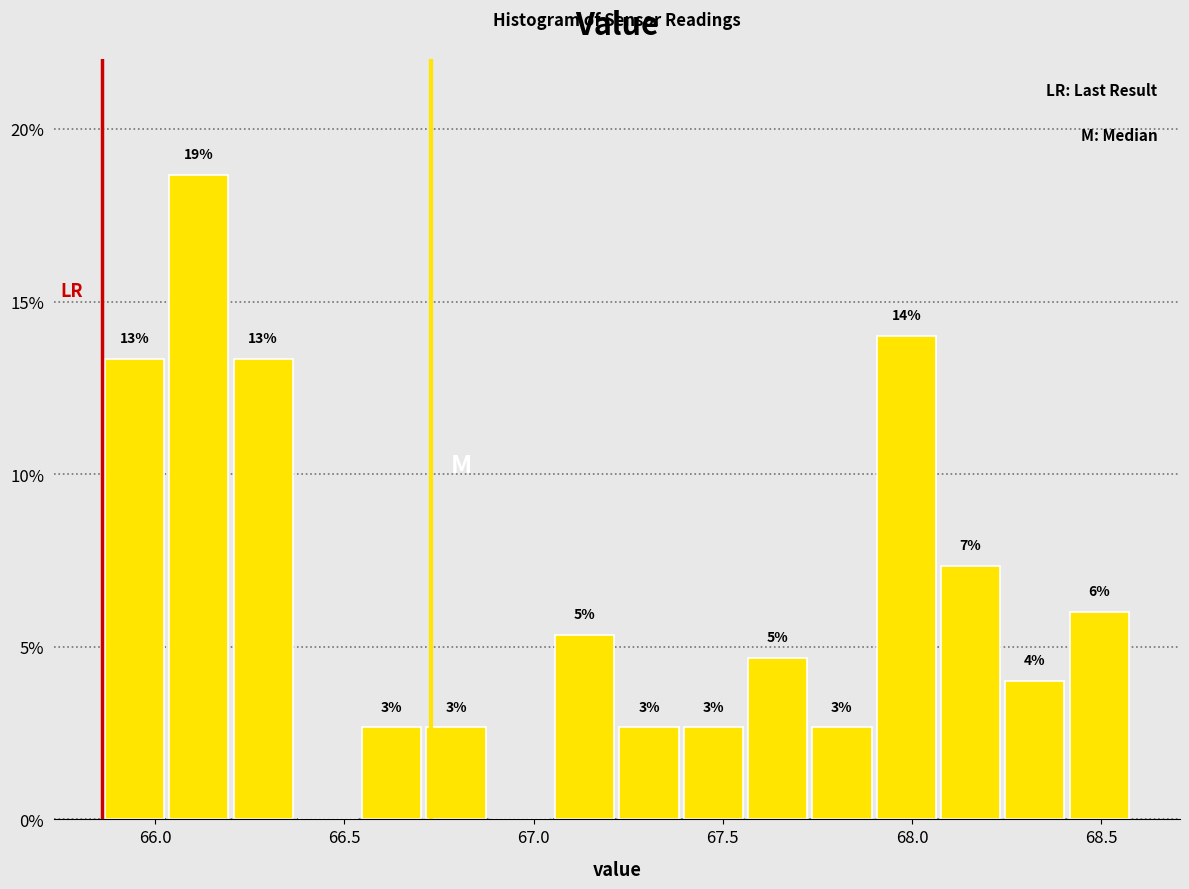

Read against the x-axis, roughly where is the centre of the tallest bar?

66.10